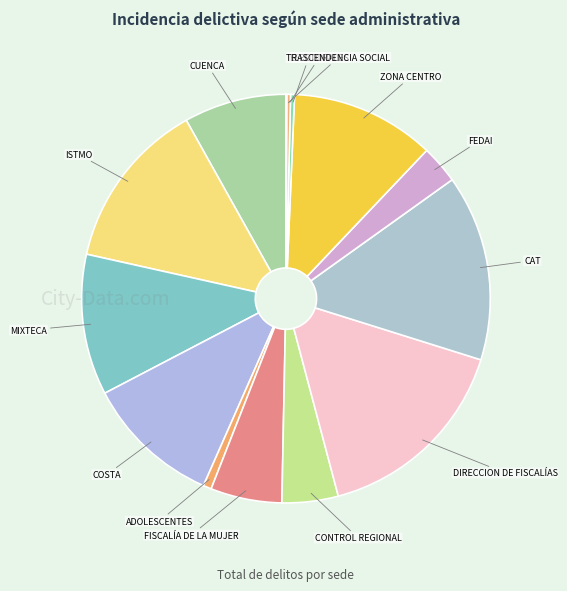

To the nearest percent, what is the difference between the largest and smallest slice percentages?

16%